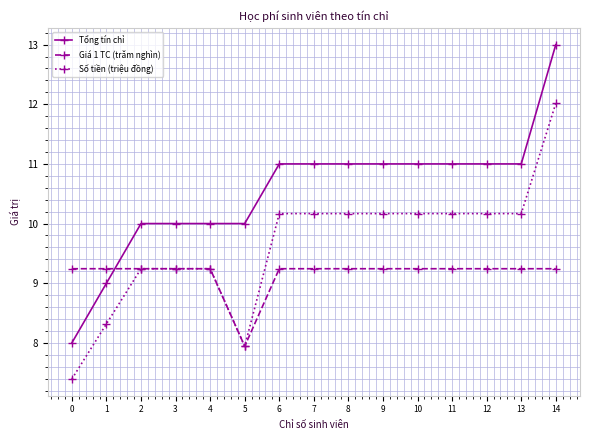

Rank the series by their average value, from highest to lowest.

Tổng tín chỉ, Số tiền (triệu đồng), Giá 1 TC (trăm nghìn)